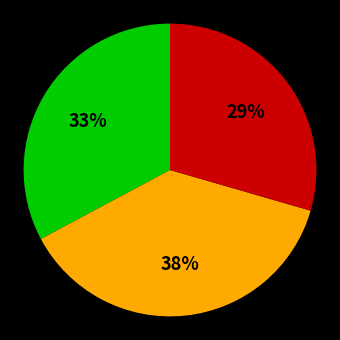

Which slice is the largest?

Mining and quarrying